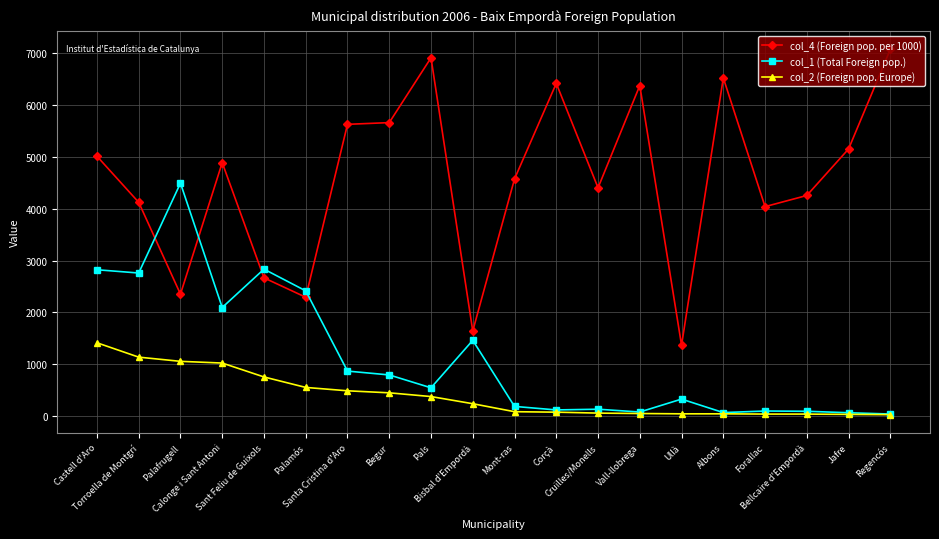

What is the sum of all col_1 (Total Foreign pop.) values?

22315